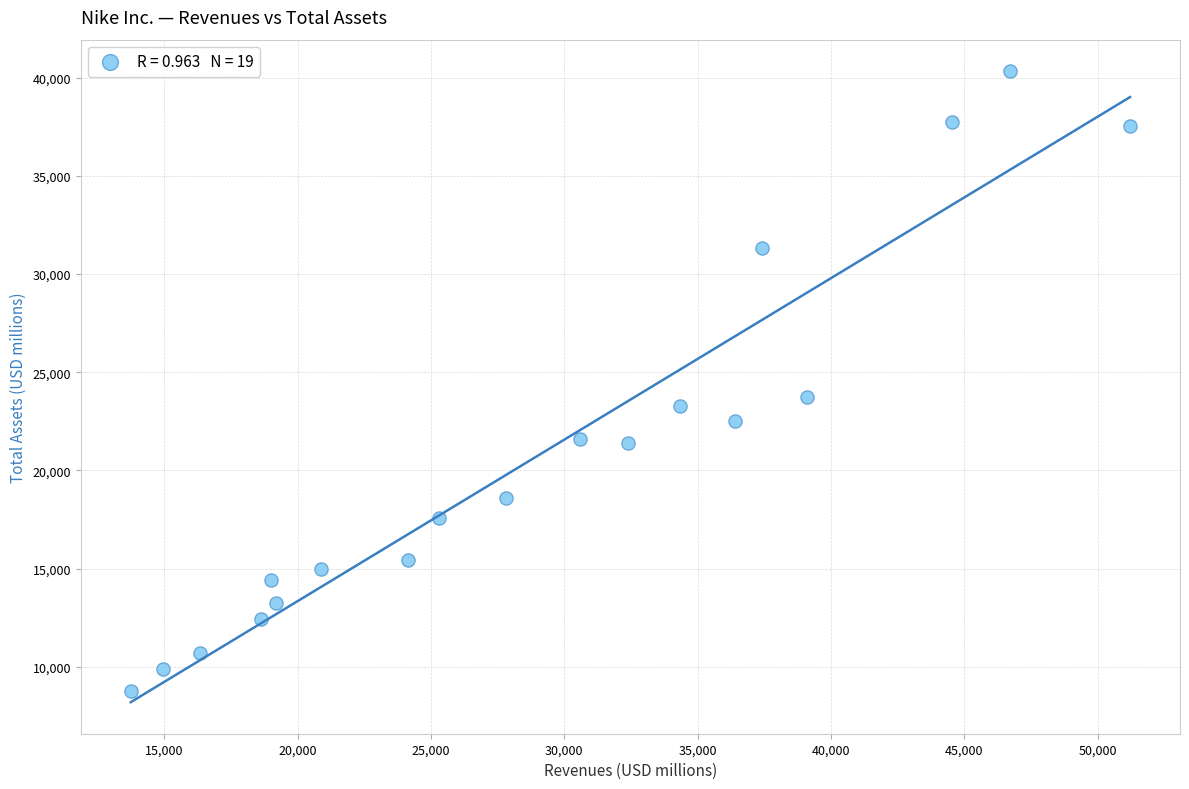

What is the range of X values (max minus min)?

37477